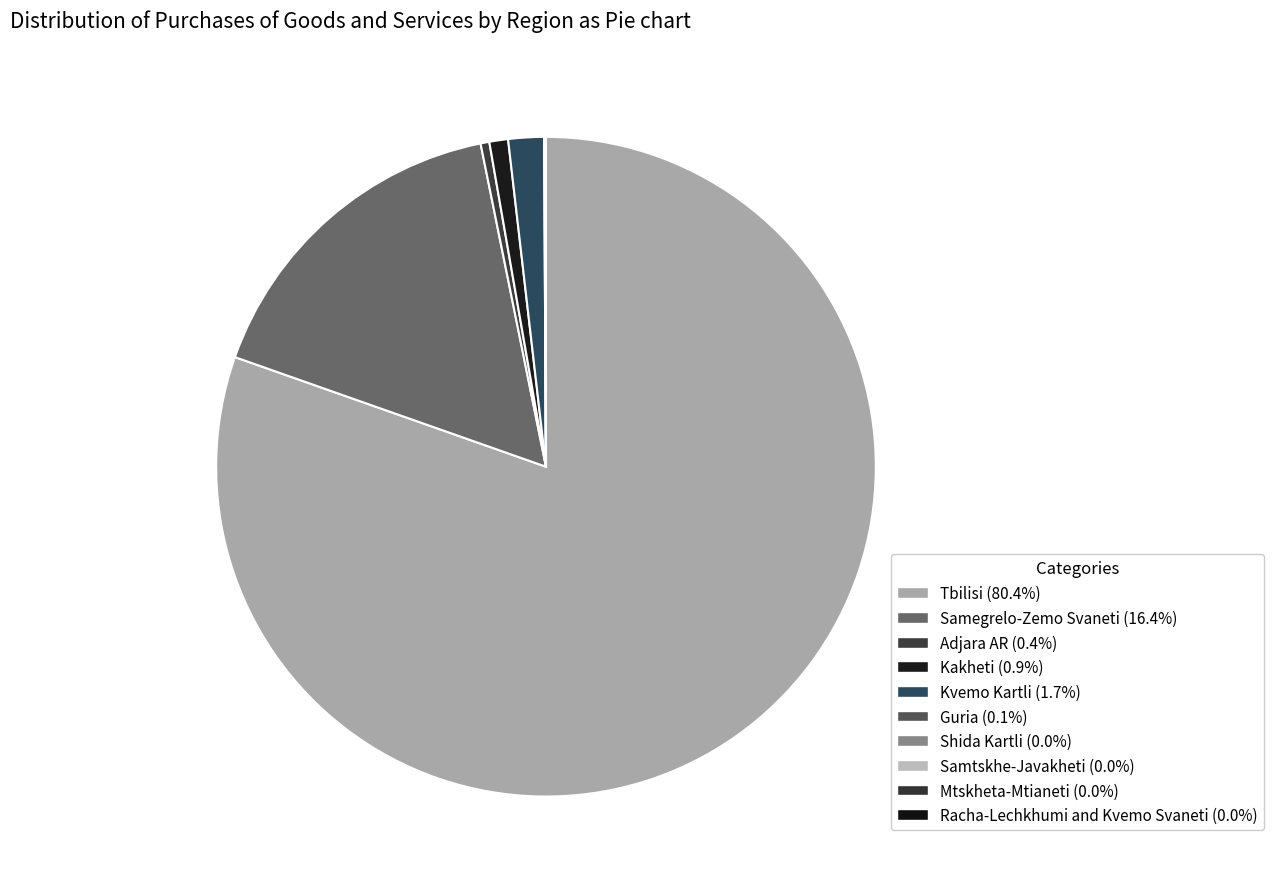

How many slices are in this pie chart?

10